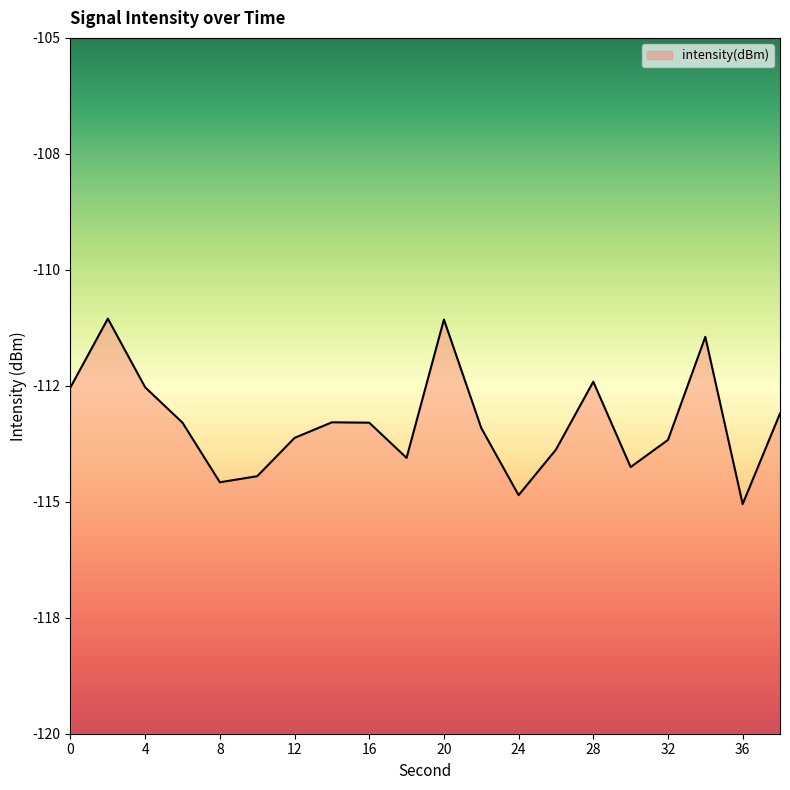

What is the minimum value shown in the chart?

-115.0